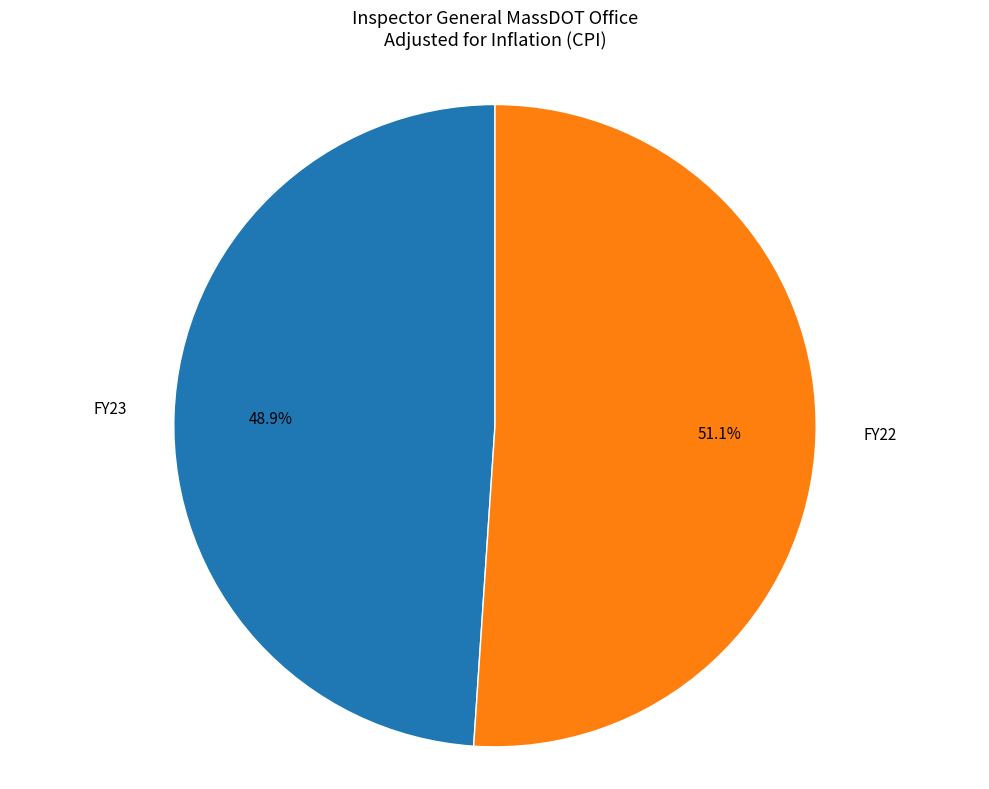

Does any single category account for the majority?

Yes